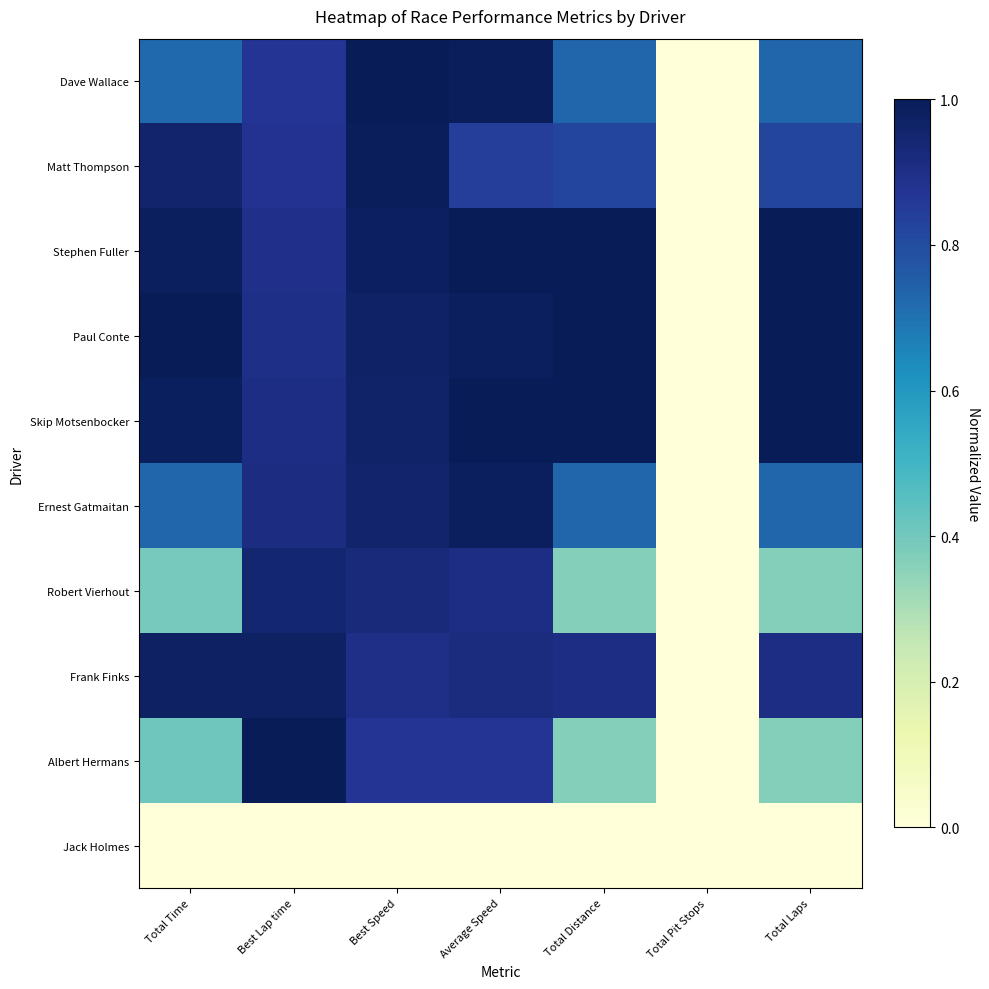

At which category is the sum across all series the highest?

Best Speed